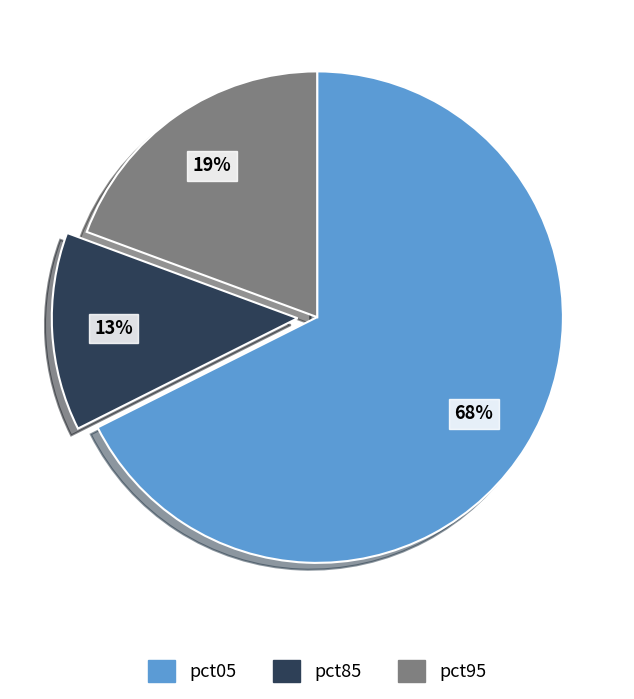

Approximately how many times larger is the value at pct95 compared to pct05?

0.3